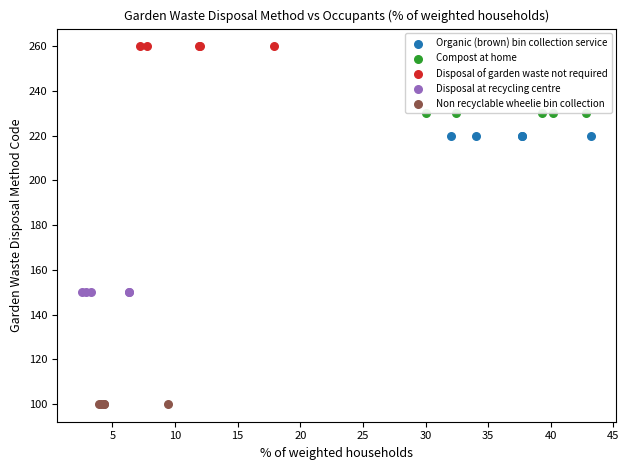

What are all the series names shown in the legend?

Organic (brown) bin collection service, Compost at home, Disposal of garden waste not required, Disposal at recycling centre, Non recyclable wheelie bin collection